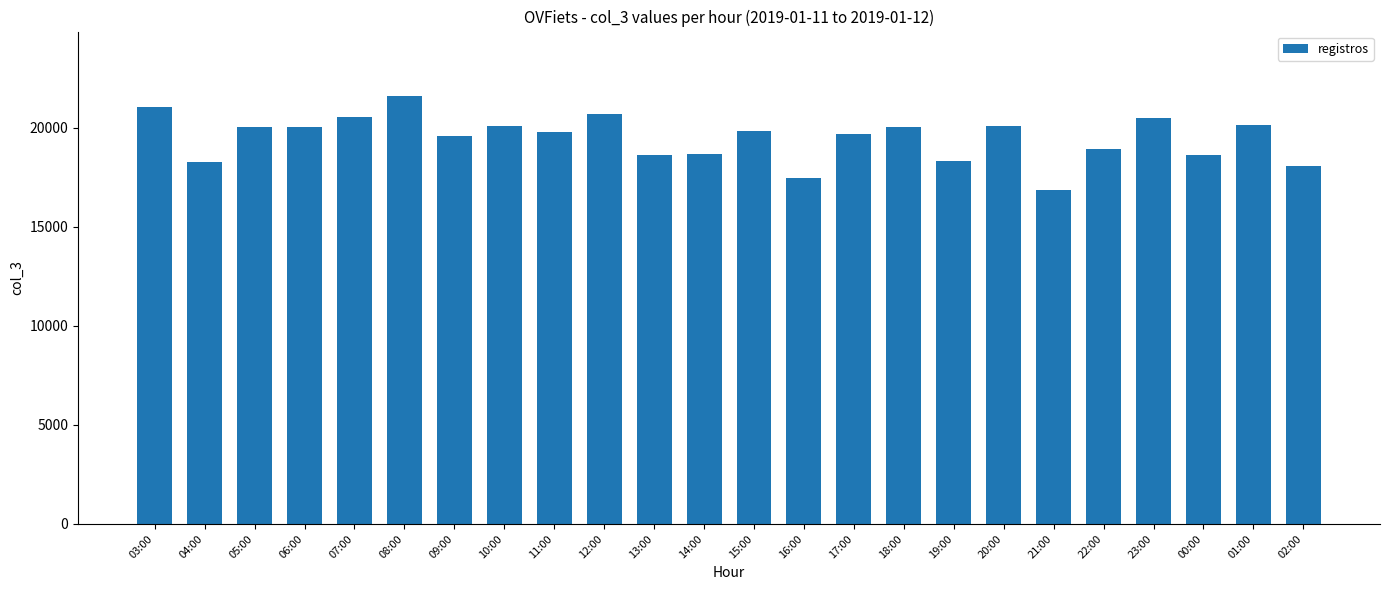

Which has a higher value, 17:00 or 14:00?

17:00